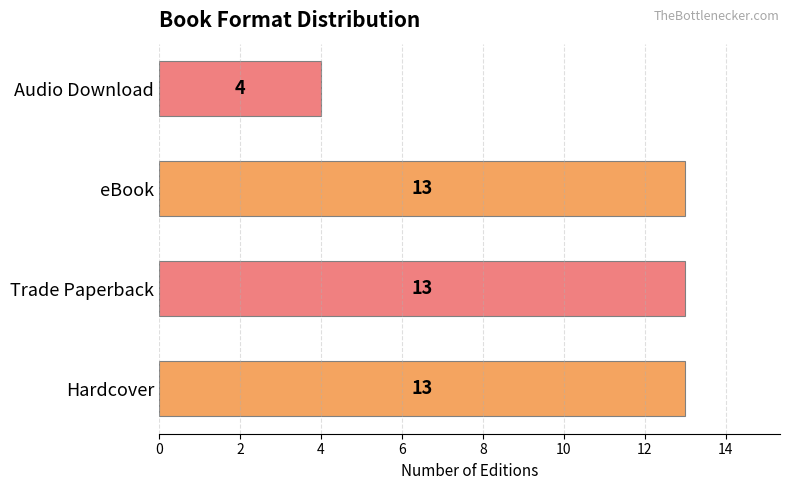

Reading bottom to top, list all the values displayed in this chart.

Hardcover=13	Trade Paperback=13	eBook=13	Audio Download=4